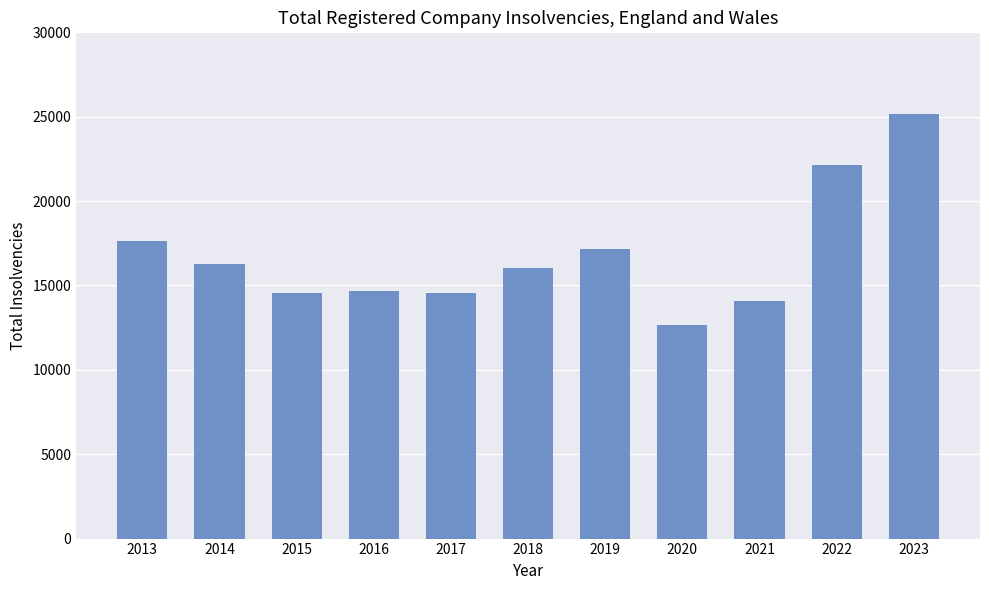

Read the value at 2020.

12631